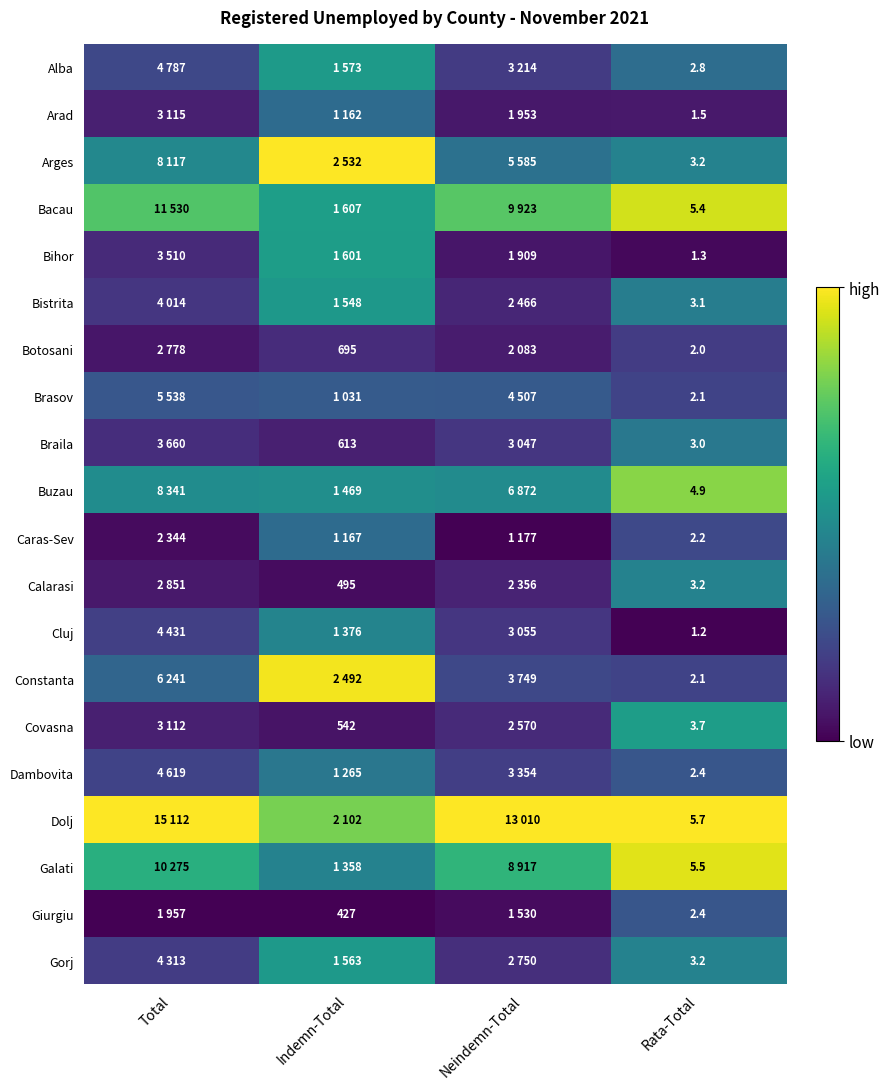

Which series has the largest total across all categories?

Dolj